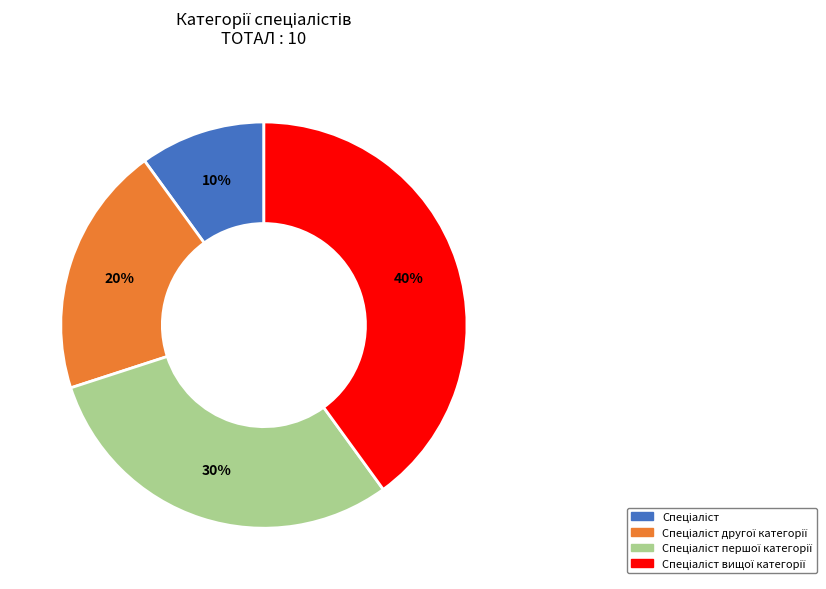

Is there a majority slice in this chart?

No